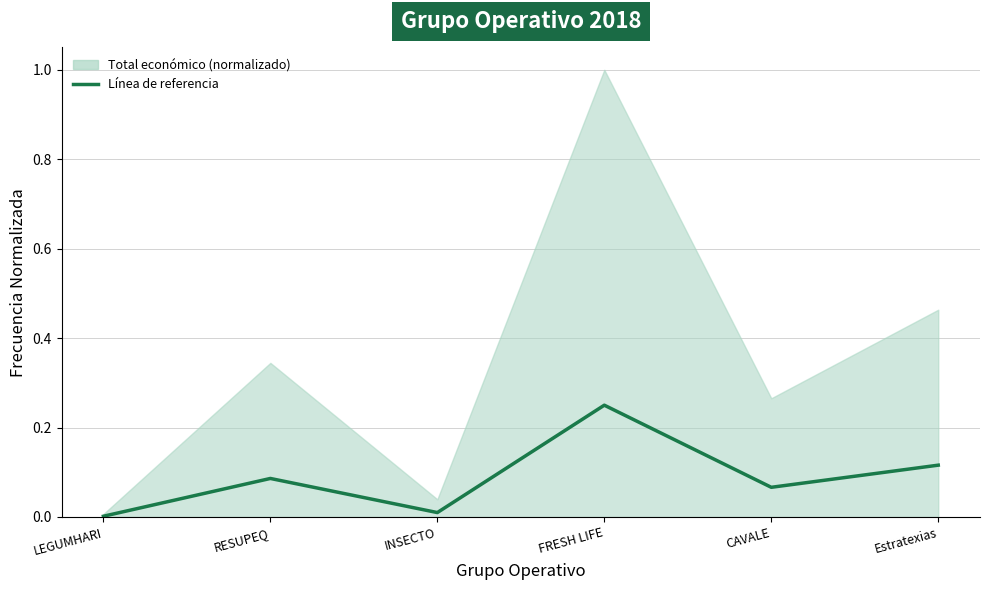

Reading left to right, transcribe all the data shown in this chart.

LEGUMHARI=0.0	RESUPEQ=0.1	INSECTO=0.0	FRESH LIFE=0.2	CAVALE=0.1	Estratexias=0.1